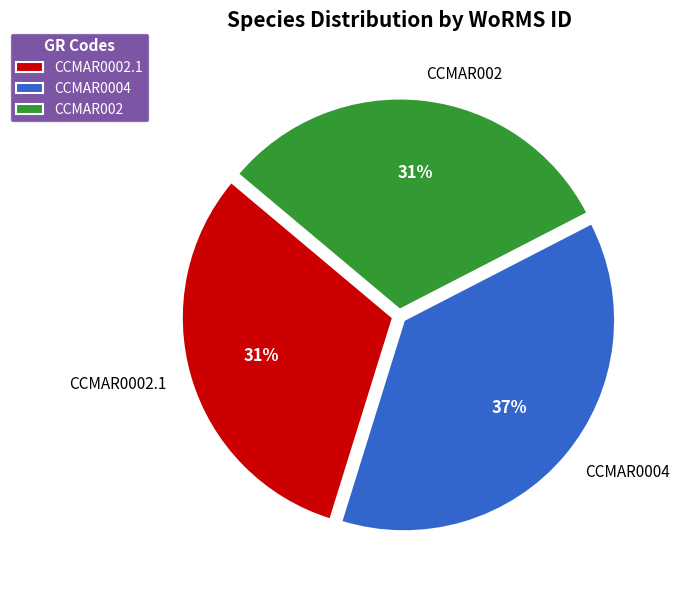

Does any single category account for the majority?

No